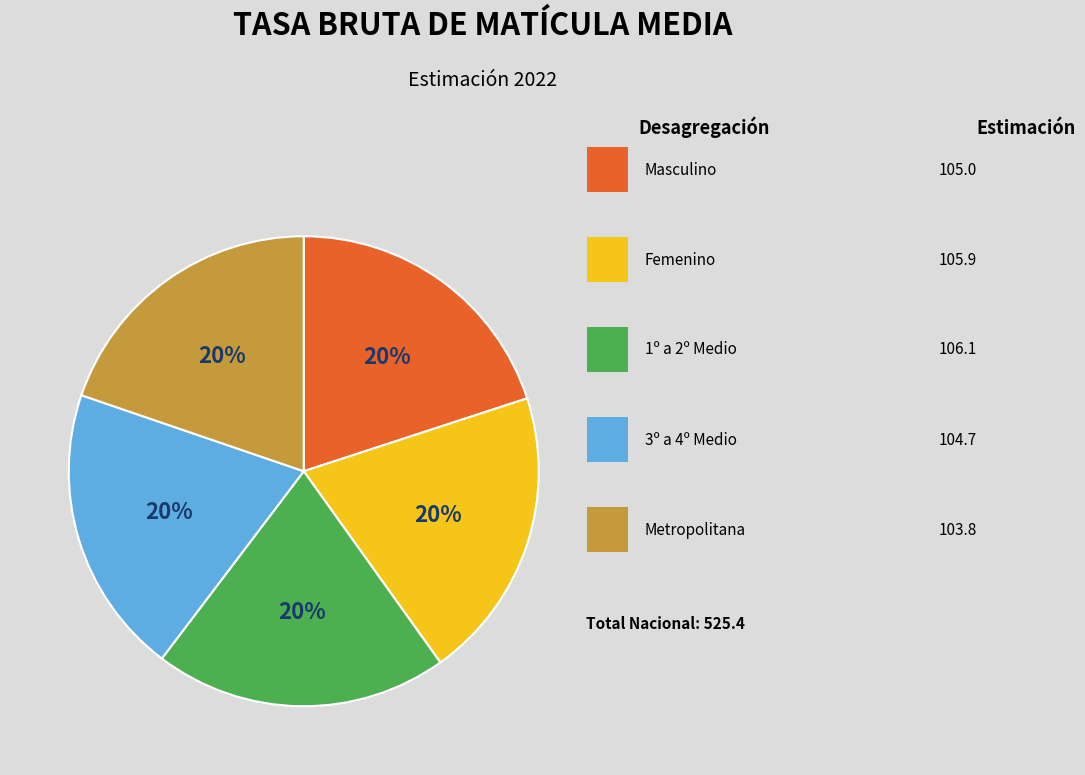

Is there any slice that represents more than half of the pie?

No